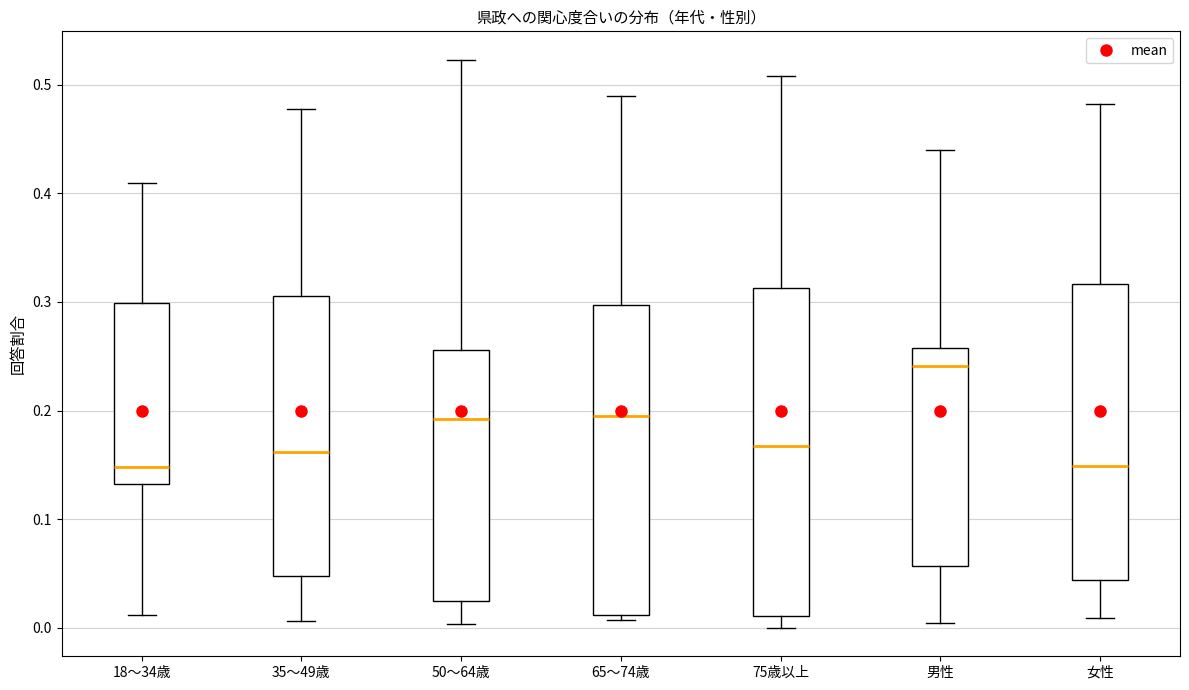

Where does the median line of the box for 35～49歳 sit on the y-axis? The values are not printed on the chart, so give them approximately, as read against the axis.

0.16